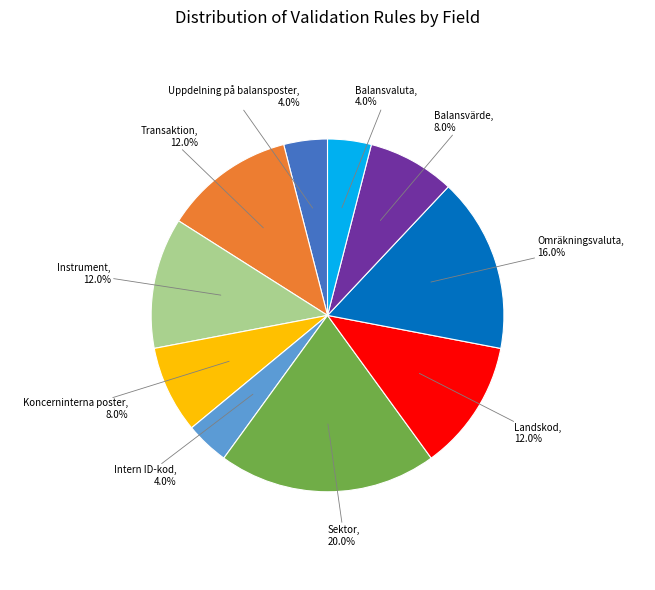

To the nearest percent, what is the difference between the largest and smallest slice percentages?

16%